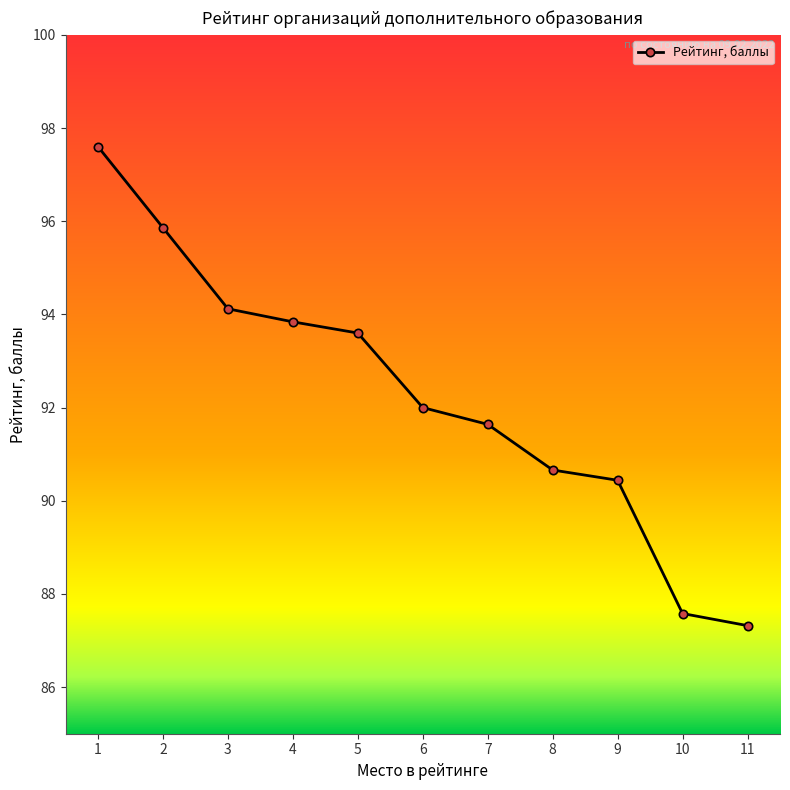

How many lines are shown in the chart?

1